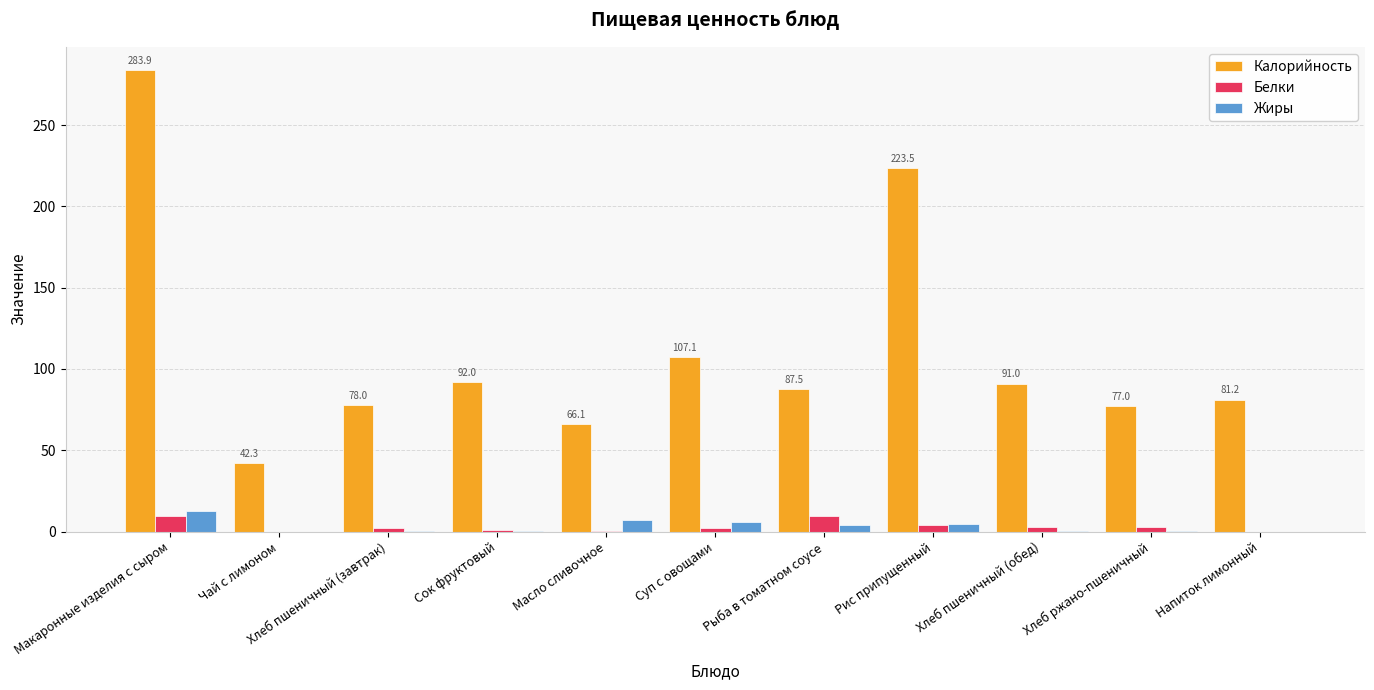

True or false: Калорийность has a value of 77.0 at Хлеб ржано-пшеничный.

True